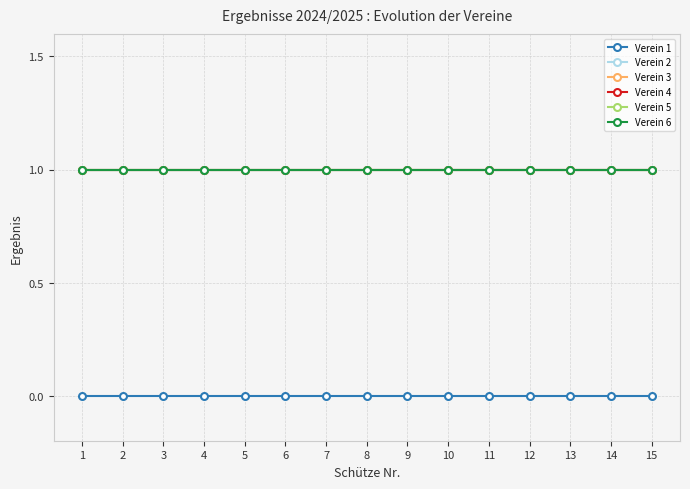

Which series has the largest range (max minus min)?

Verein 1